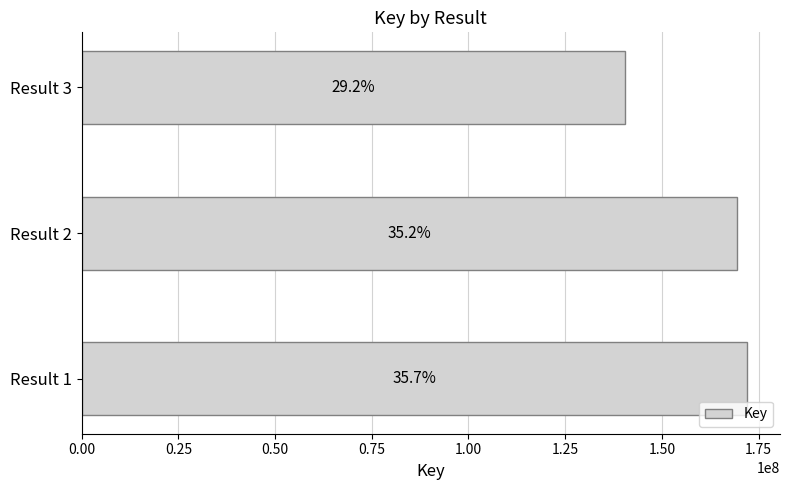

How many bars are there in total?

3